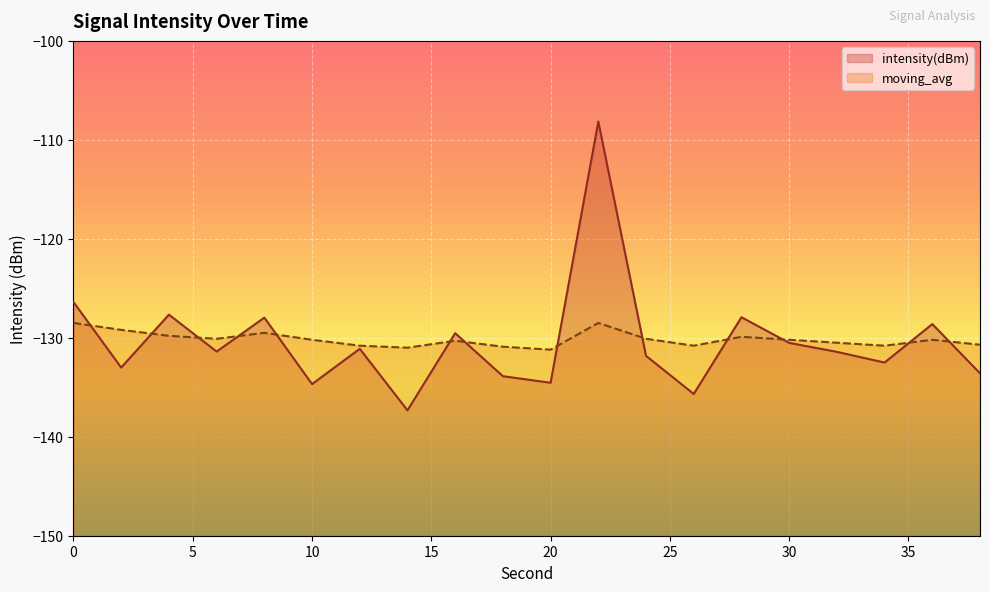

At which category does moving_avg reach its first local valley?

6